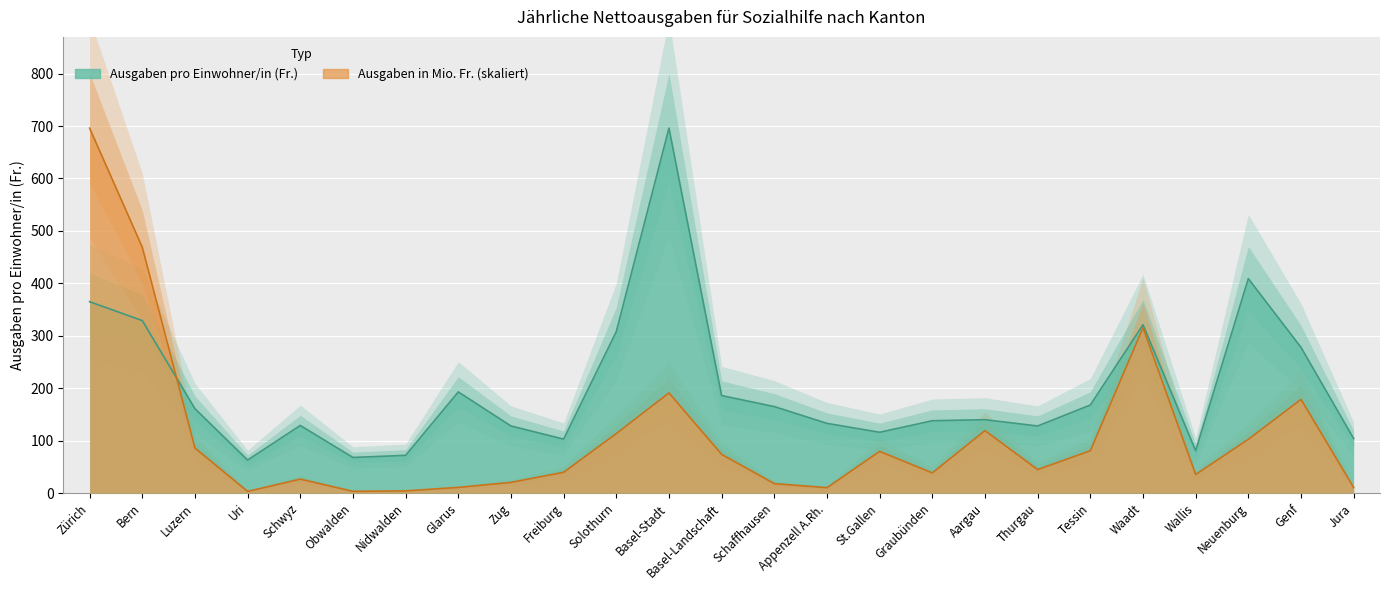

What is the sum of the Ausgaben in Mio. Fr. values at Luzern and Freiburg?

125.6